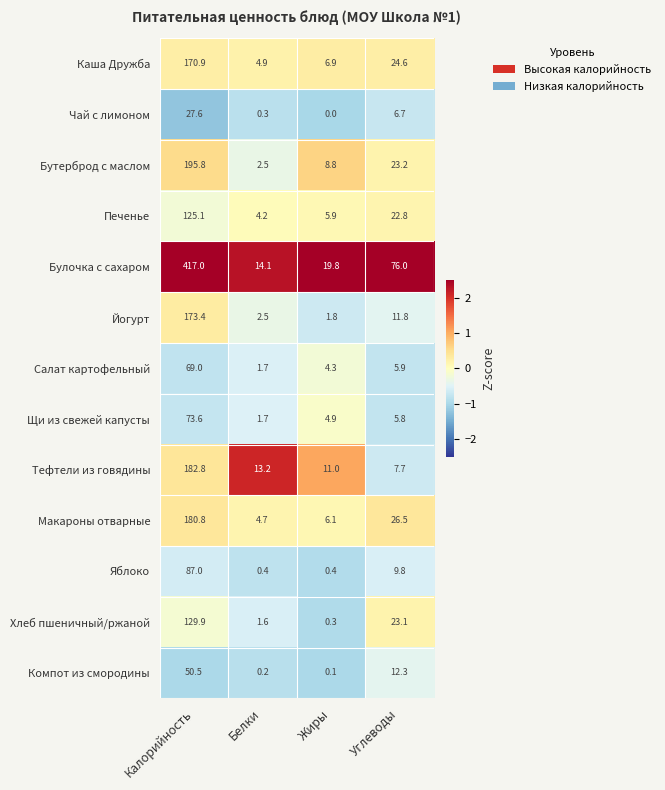

At which label is Печенье closest to 64?

Углеводы